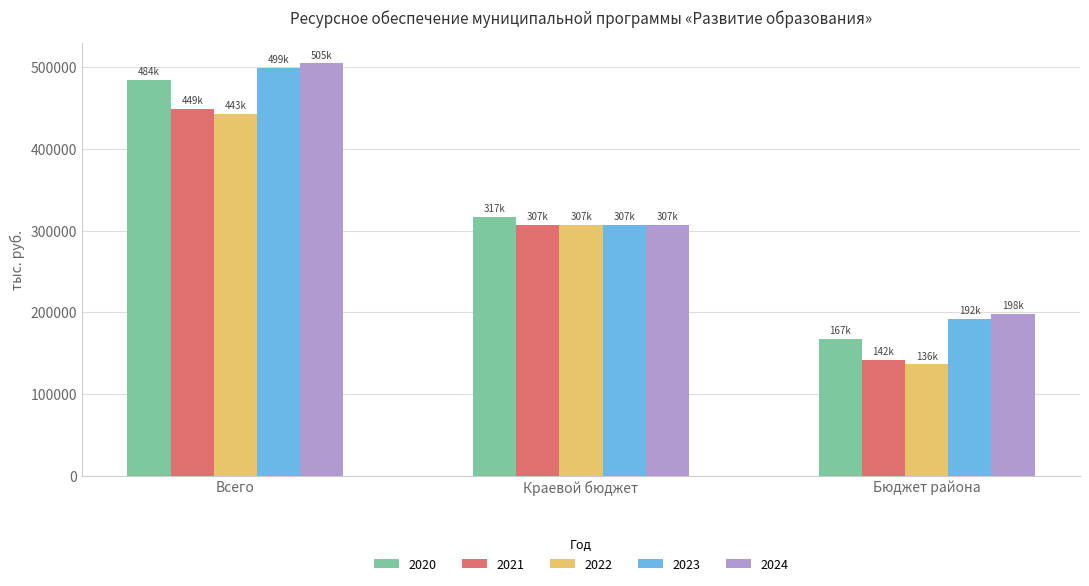

Between Всего and Бюджет района, which series saw the biggest shift?

2020